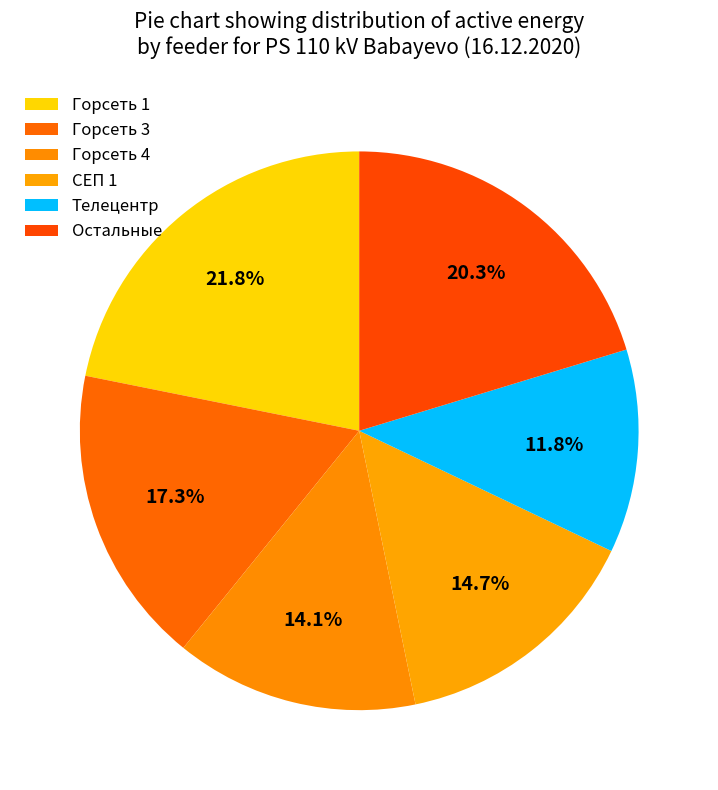

Is there any slice that represents more than half of the pie?

No